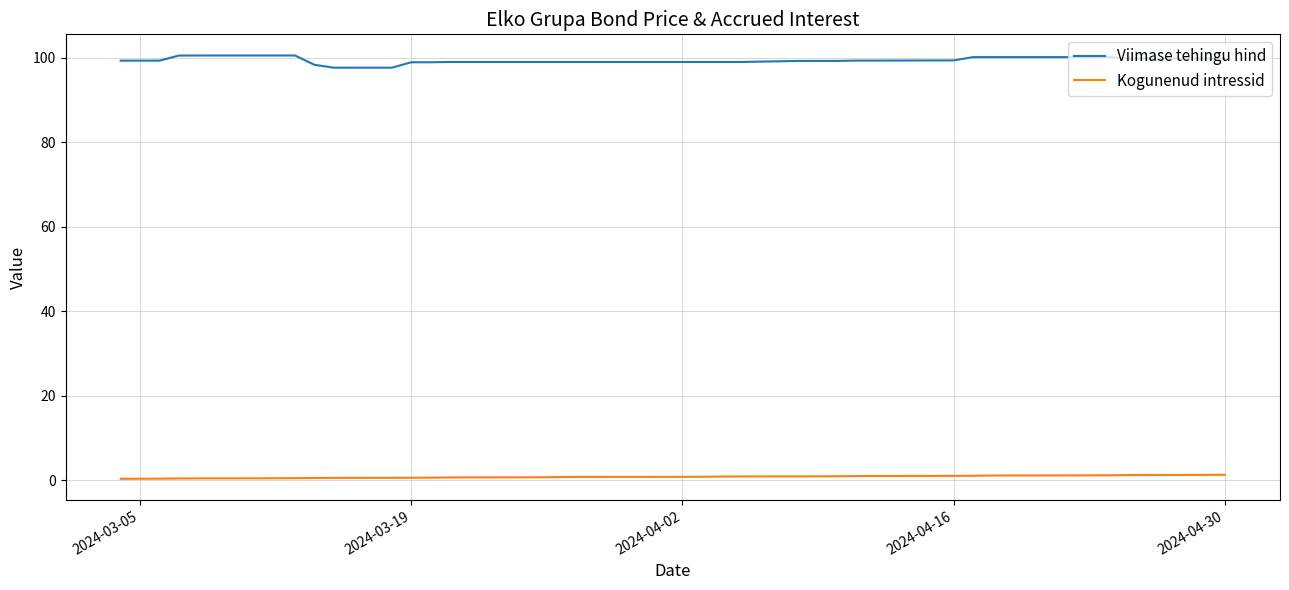

True or false: Viimase tehingu hind and Kogunenud intressid cross at least once.

False